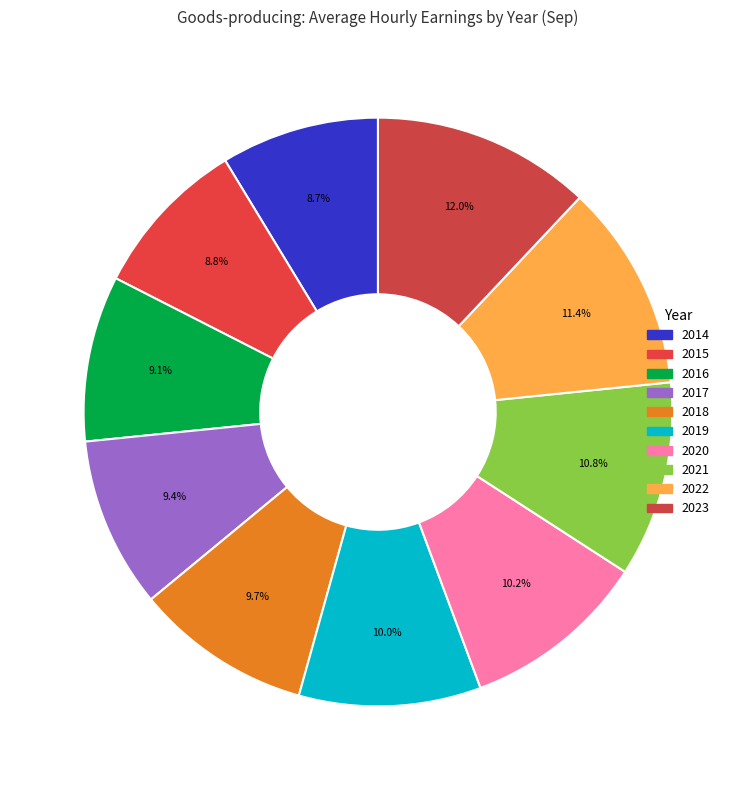

Count the number of slices in the pie.

10